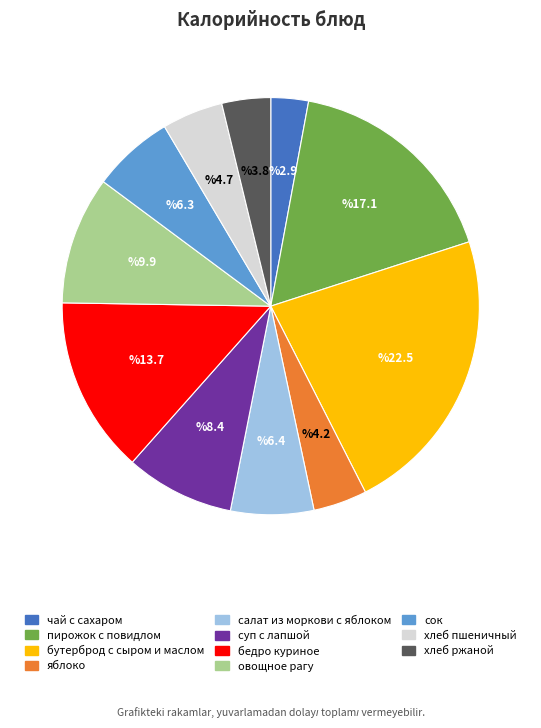

Which has a higher value, хлеб пшеничный or хлеб ржаной?

хлеб пшеничный